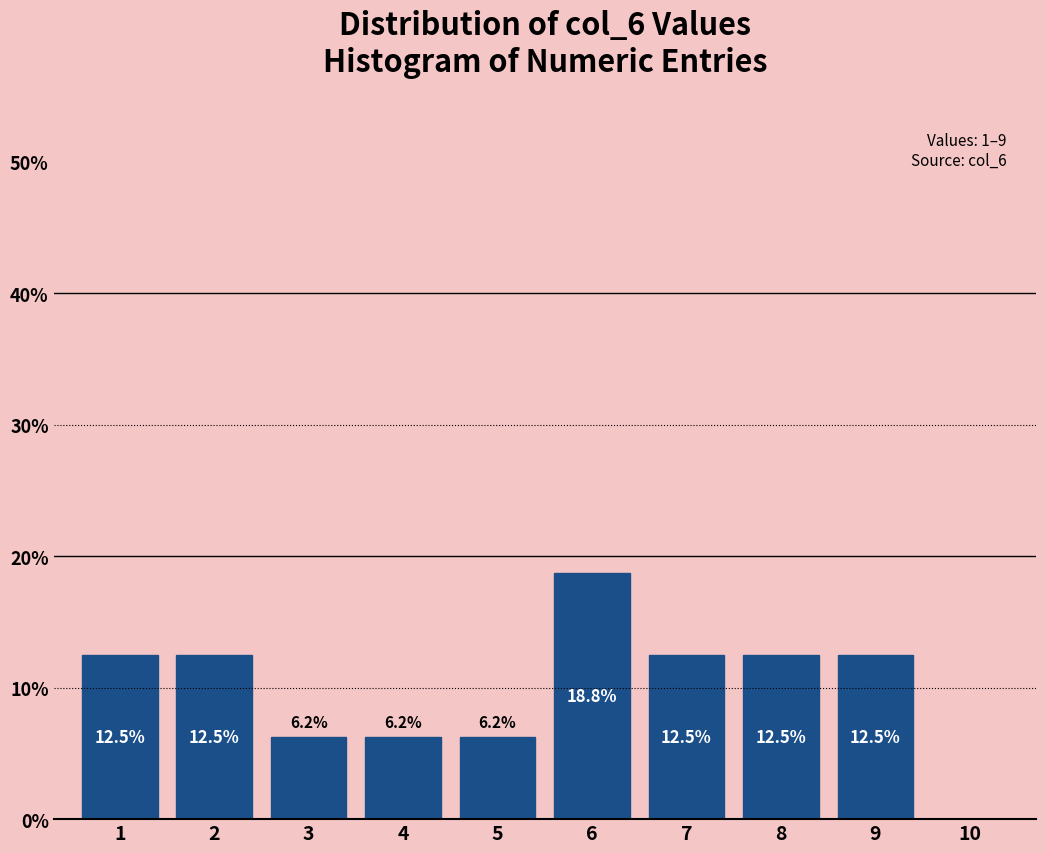

Which range on the x-axis has the tallest bar?

5.5 to 6.5